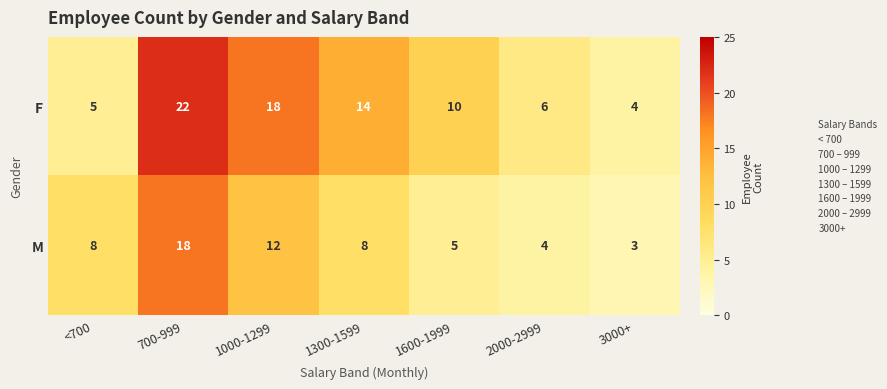

Reading left to right, transcribe all the data shown in this chart.

F: <700=5	700-999=22	1000-1299=18	1300-1599=14	1600-1999=10	2000-2999=6	3000+=4
M: <700=8	700-999=18	1000-1299=12	1300-1599=8	1600-1999=5	2000-2999=4	3000+=3